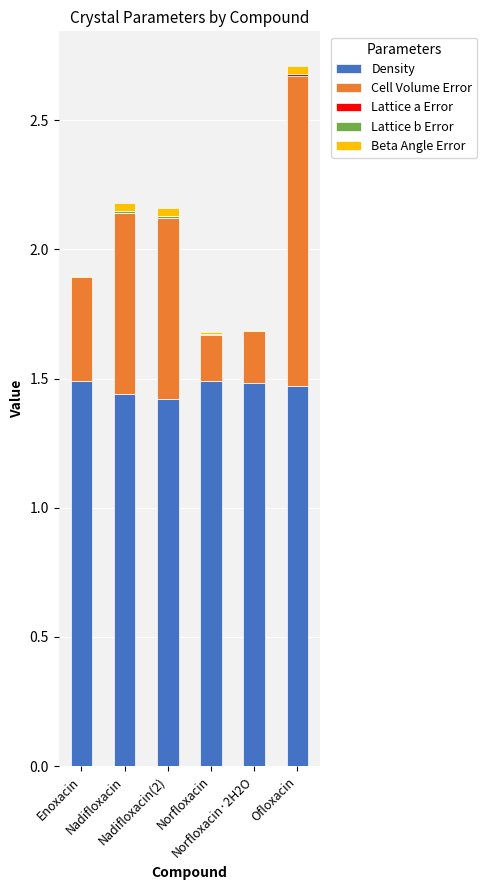

At which category is the sum across all series the highest?

Ofloxacin